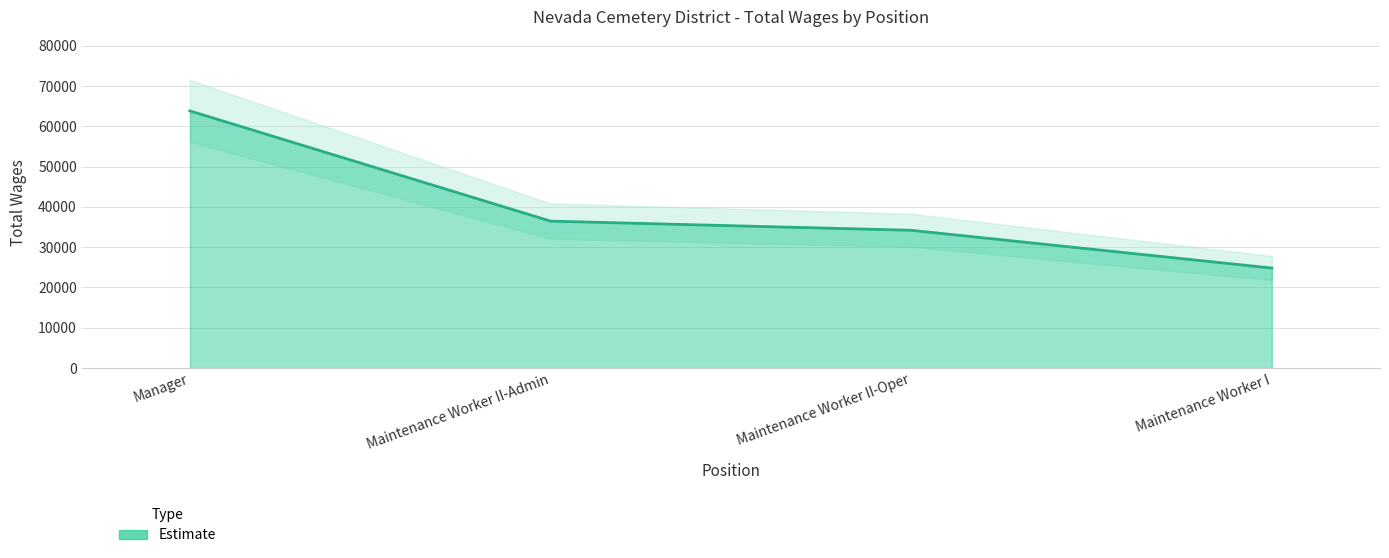

List the labels in order of value, largest first.

Manager, Maintenance Worker II-Admin, Maintenance Worker II-Oper, Maintenance Worker I